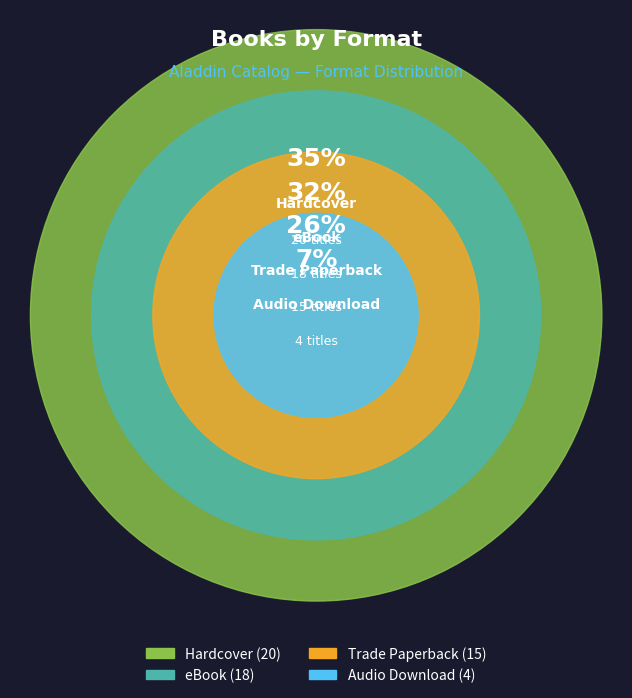

True or false: Hardcover accounts for 50% of the total.

False